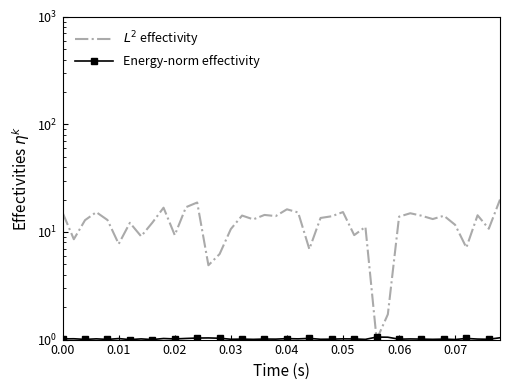

What are all the series names shown in the legend?

$L^2$ effectivity, Energy-norm effectivity